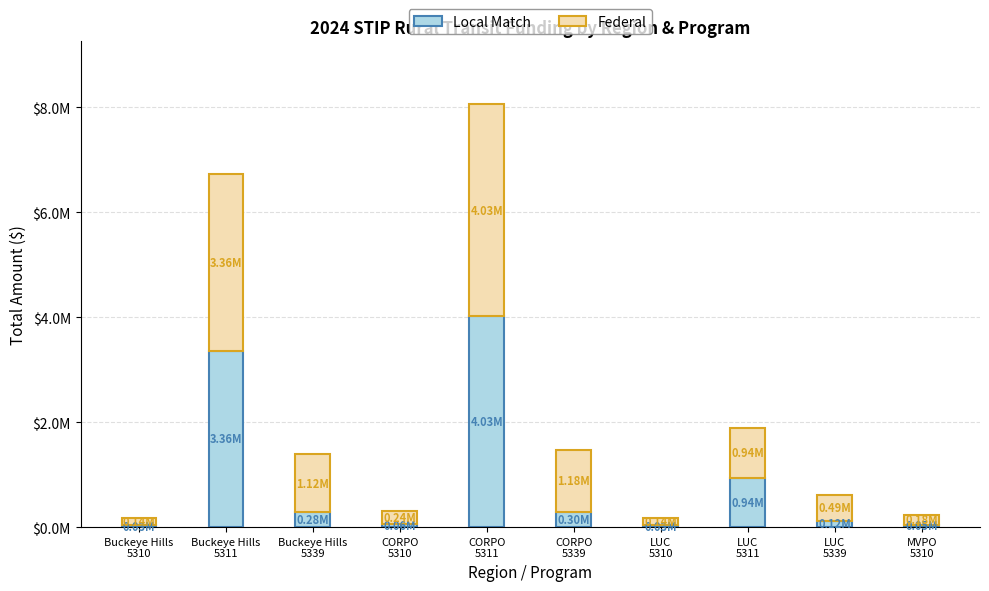

What is the label of the 1st bar from the right?

MVPO
5310